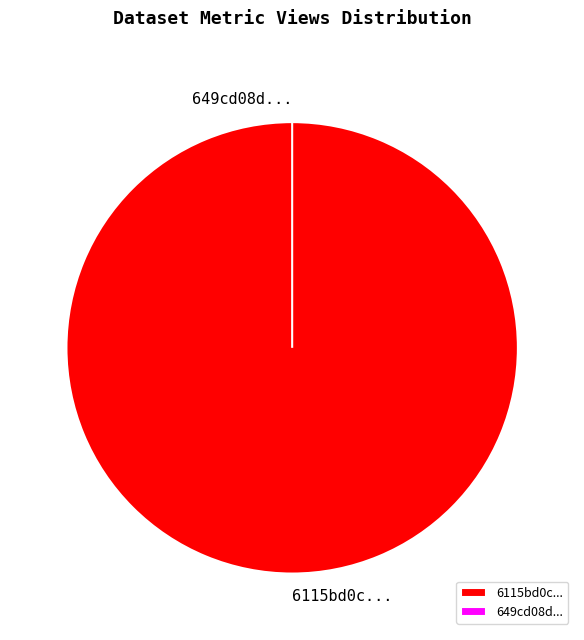

How many slices are in this pie chart?

2